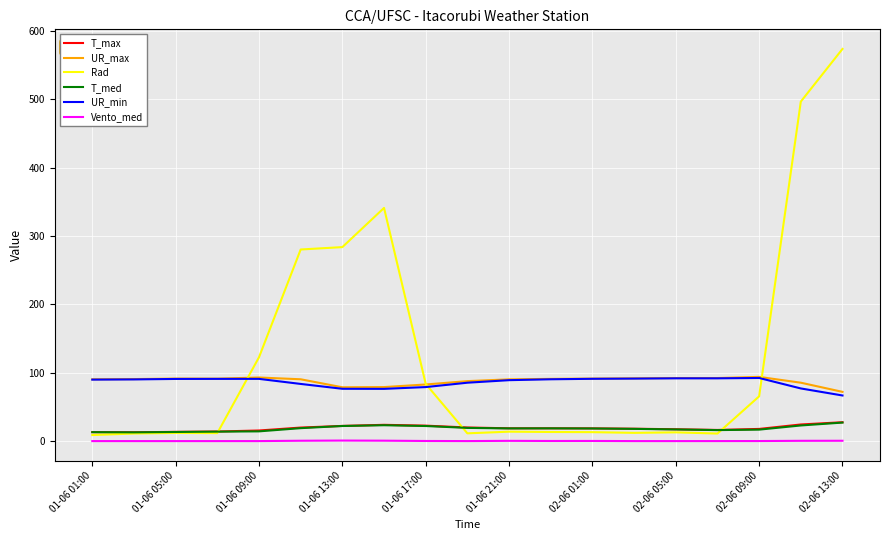

True or false: UR_min and T_max intersect in this chart.

False